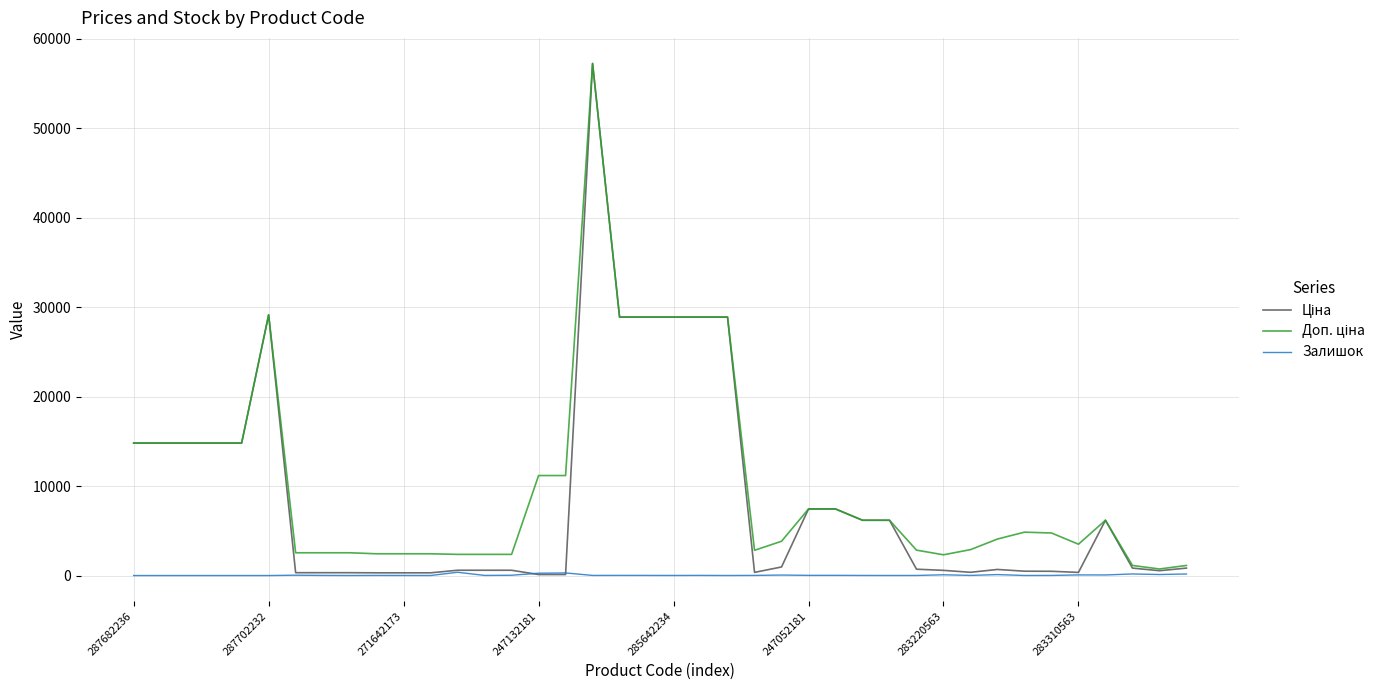

What is the maximum value shown in the chart?

57258.0